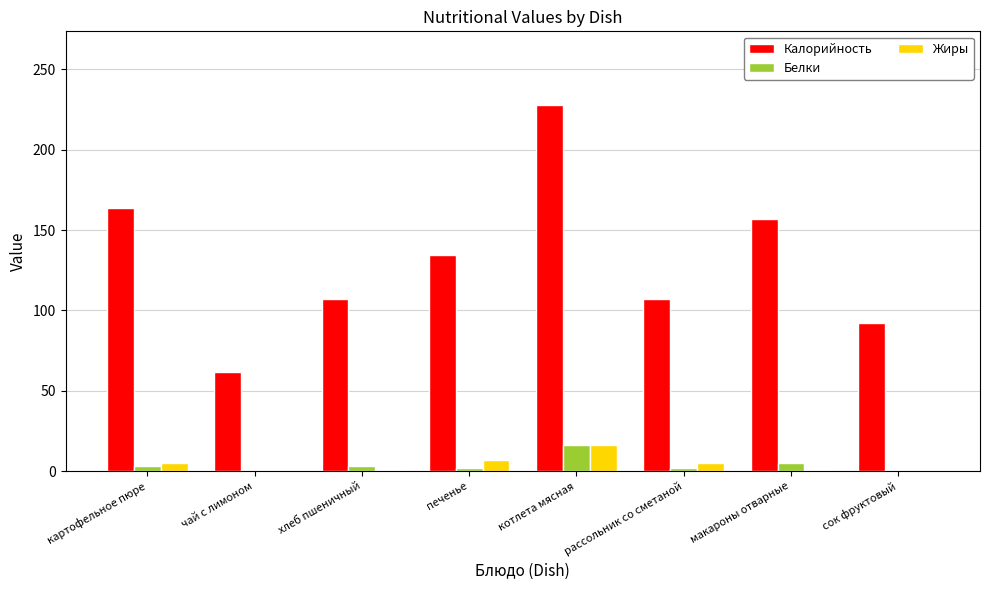

Which series changed the most between чай с лимоном and котлета мясная?

Калорийность